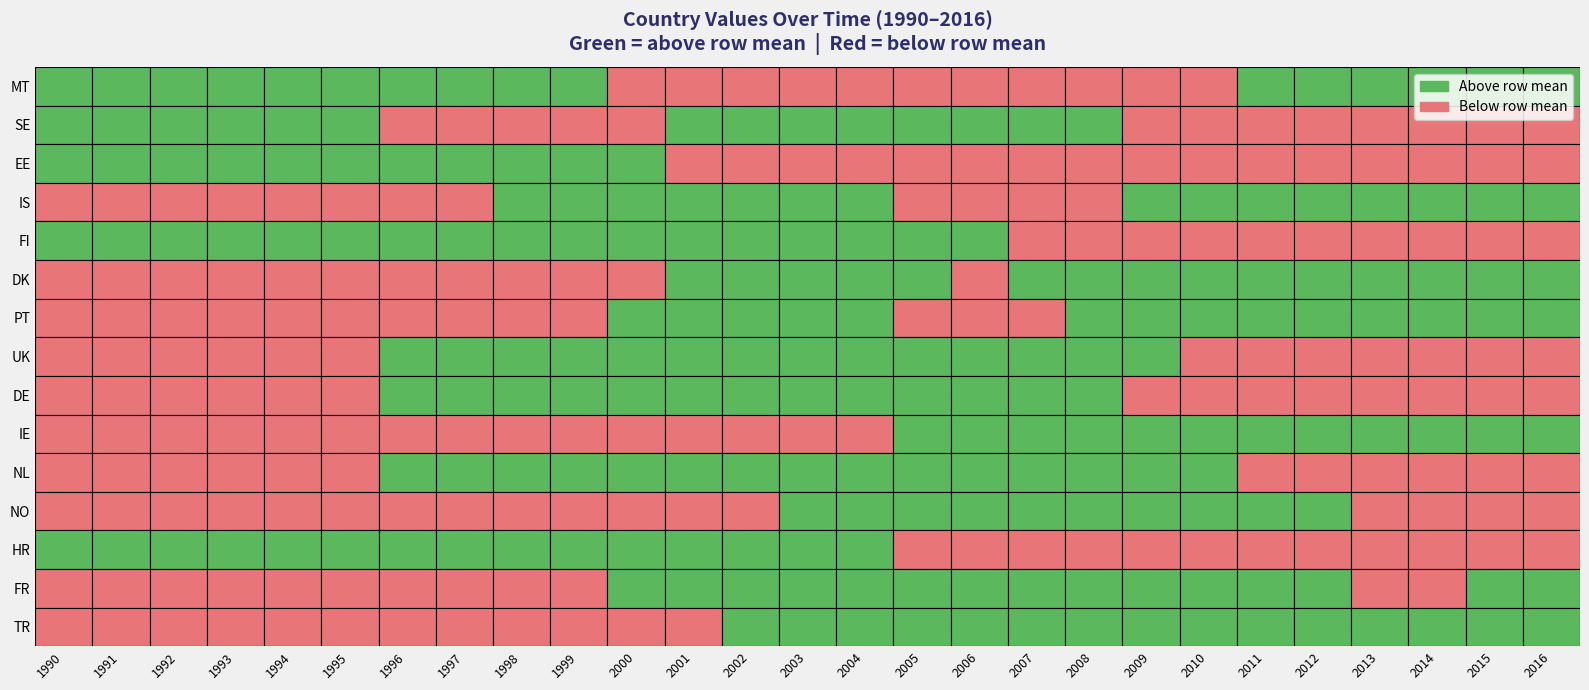

Rank the categories by NO value from lowest to highest.

0, 1, 8, 7, 9, 2, 3, 25, 10, 24, 6, 26, 4, 5, 11, 23, 12, 22, 13, 21, 14, 20, 15, 19, 16, 18, 17